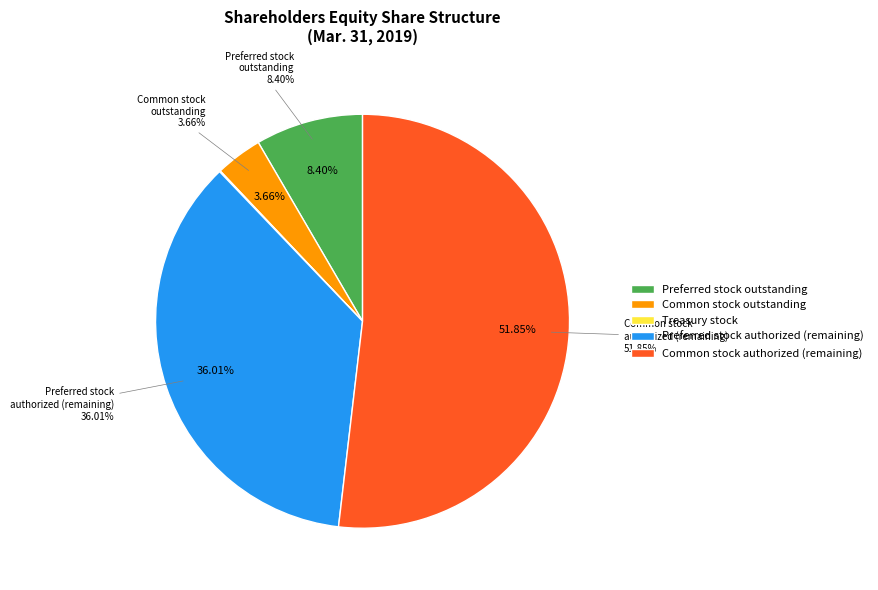

How many segments does this pie chart have?

5